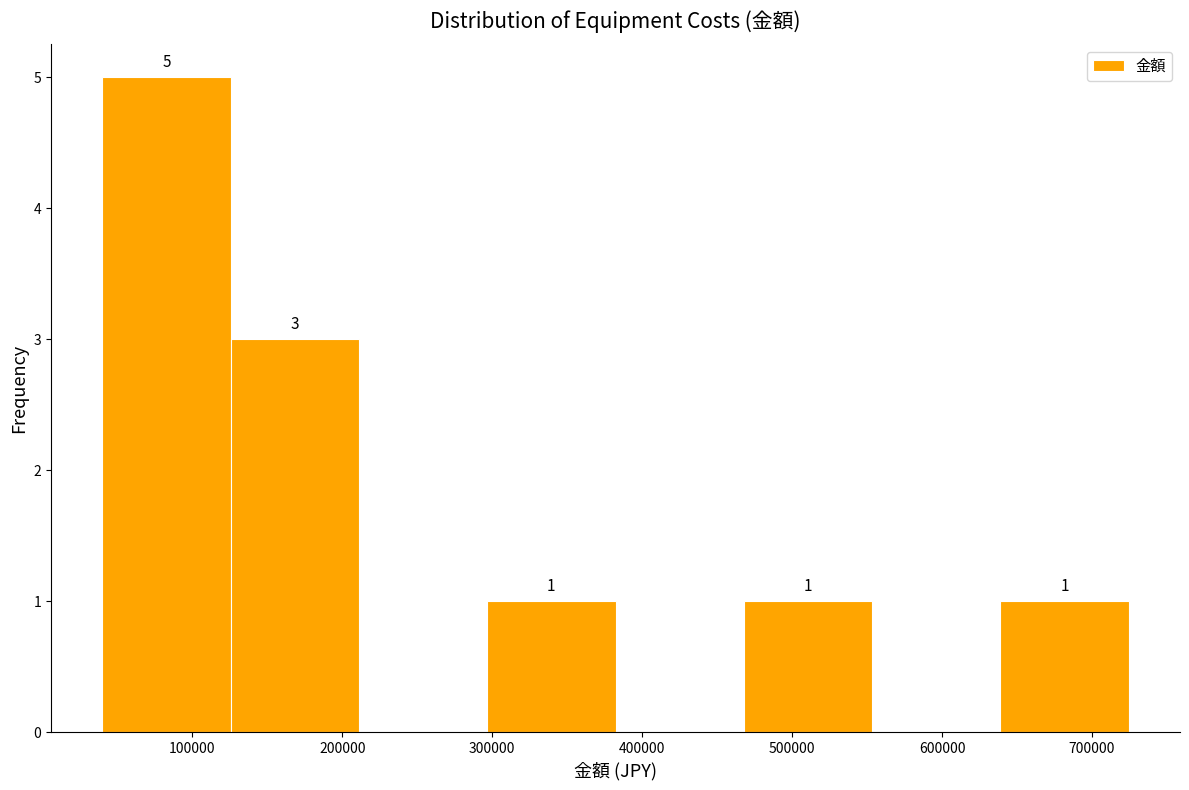

Which range on the x-axis has the tallest bar?

40000 to 130000